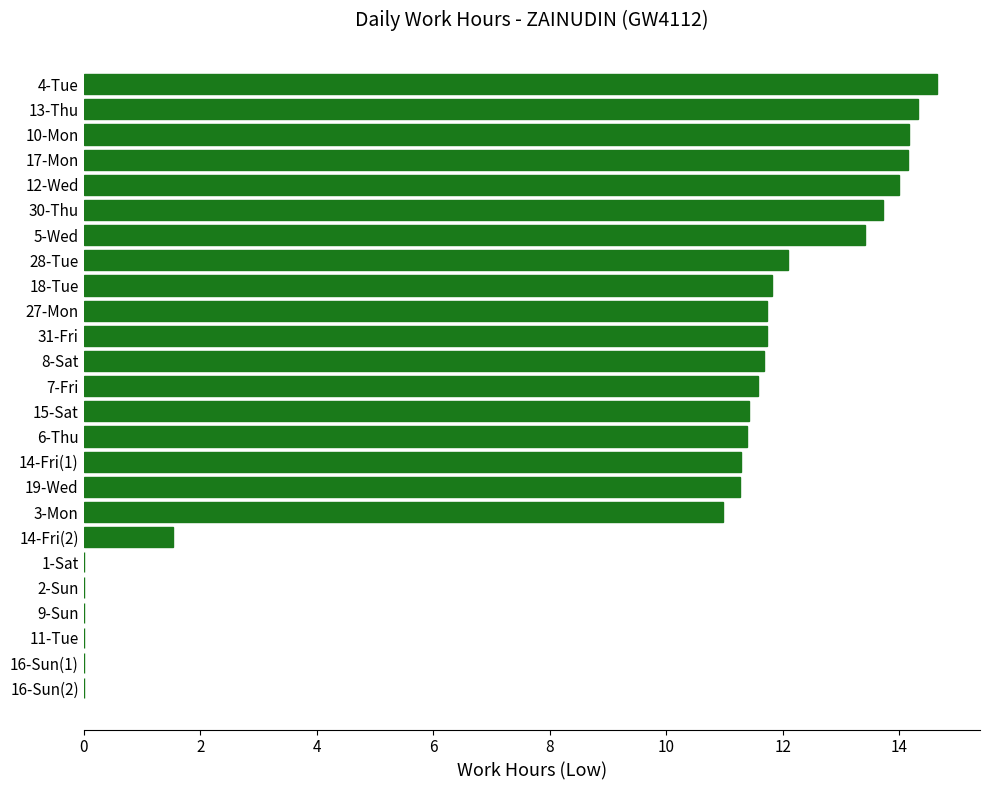

What value does the data have at 28-Tue?

12.1